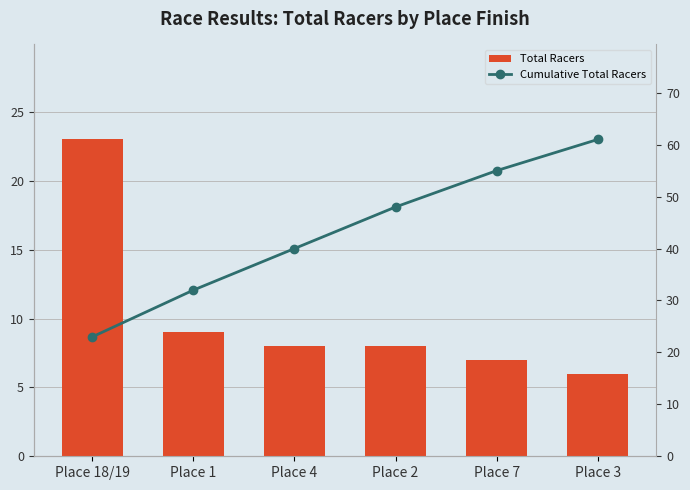

What is the highest value of the Total Racers series?

23